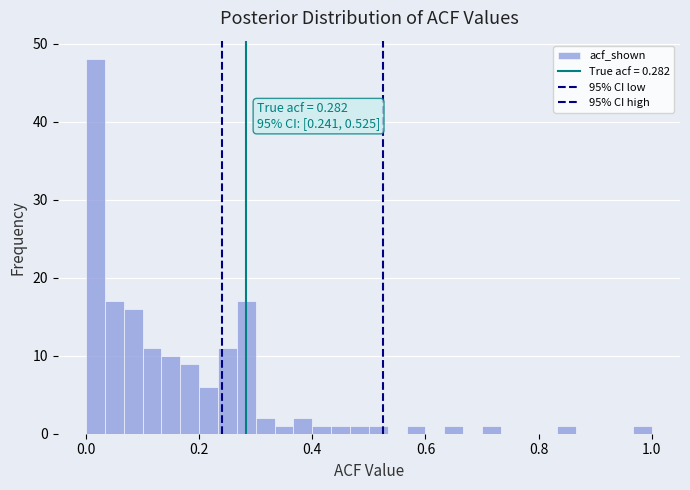

Read against the x-axis, roughly where is the centre of the tallest bar?

0.02